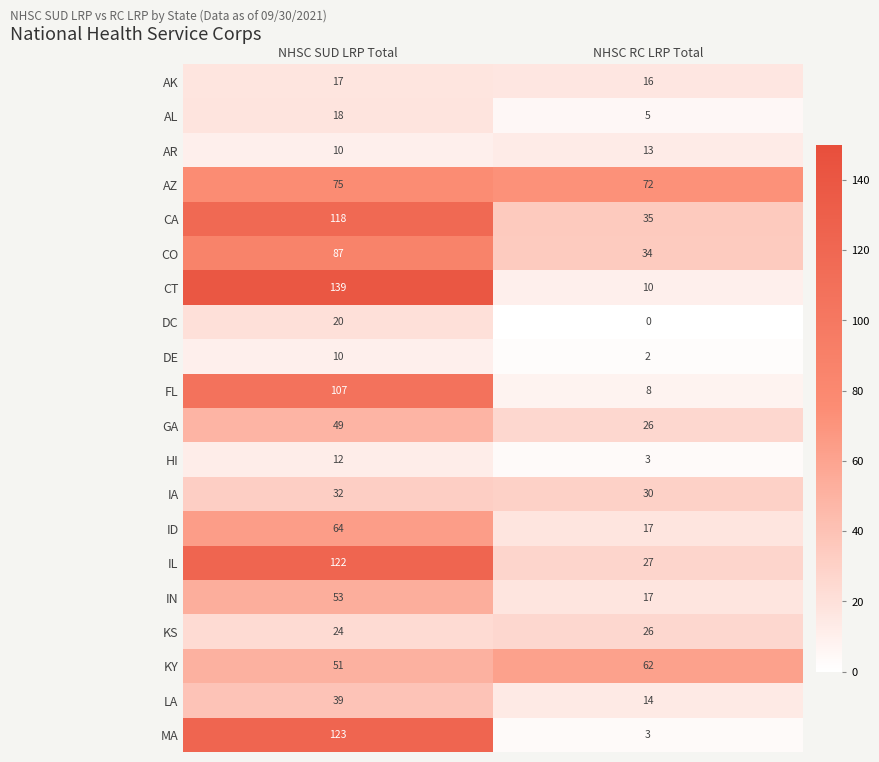

Rank the series by their maximum value, from lowest to highest.

DE, HI, AR, AK, AL, DC, KS, IA, LA, GA, IN, KY, ID, AZ, CO, FL, CA, IL, MA, CT